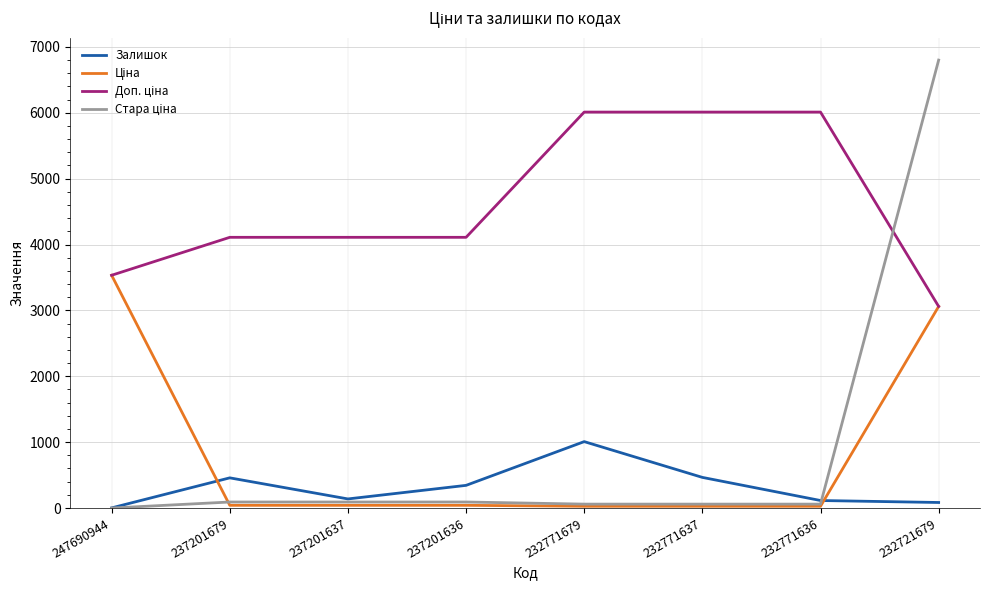

The Залишок series shows 1008.0 at 232771679. True or false?

True